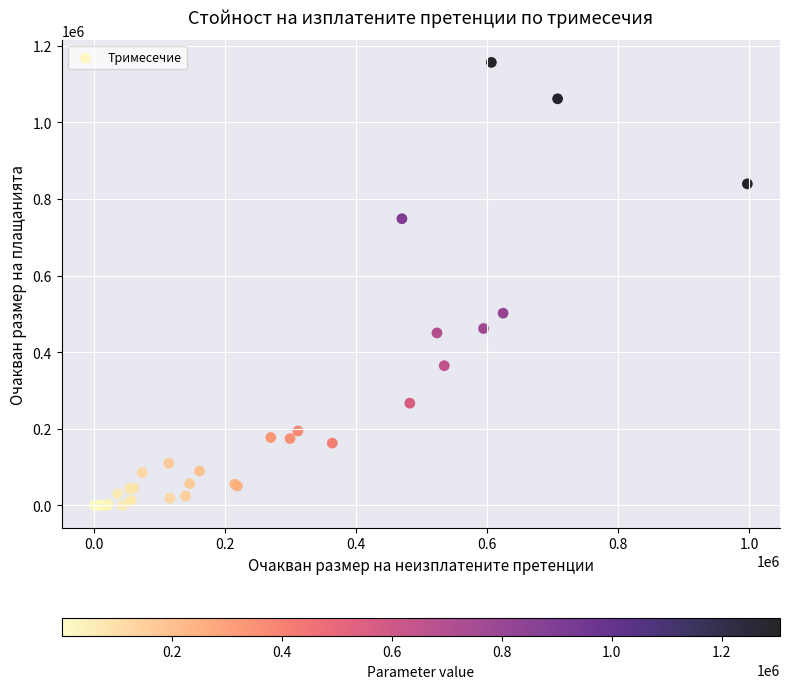

What Y value in the scatter plot is closest to 578339?

501801.8